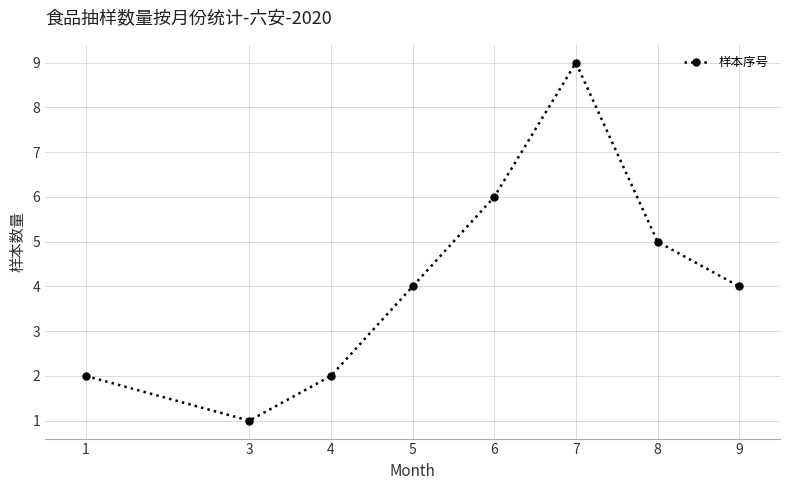

The chart shows a value of 5 at 8. True or false?

True